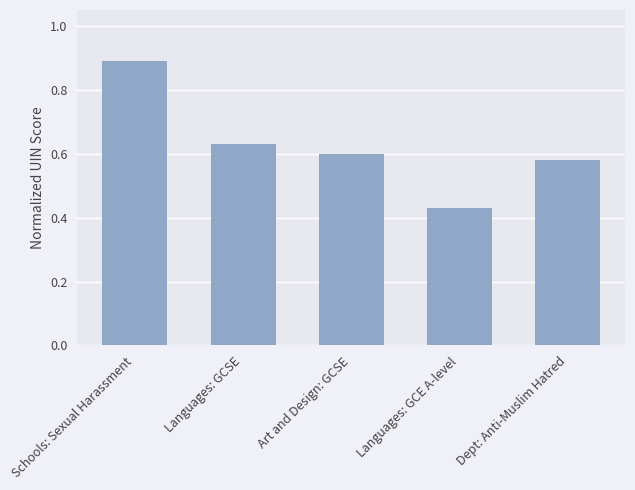

How many bars are there in total?

5